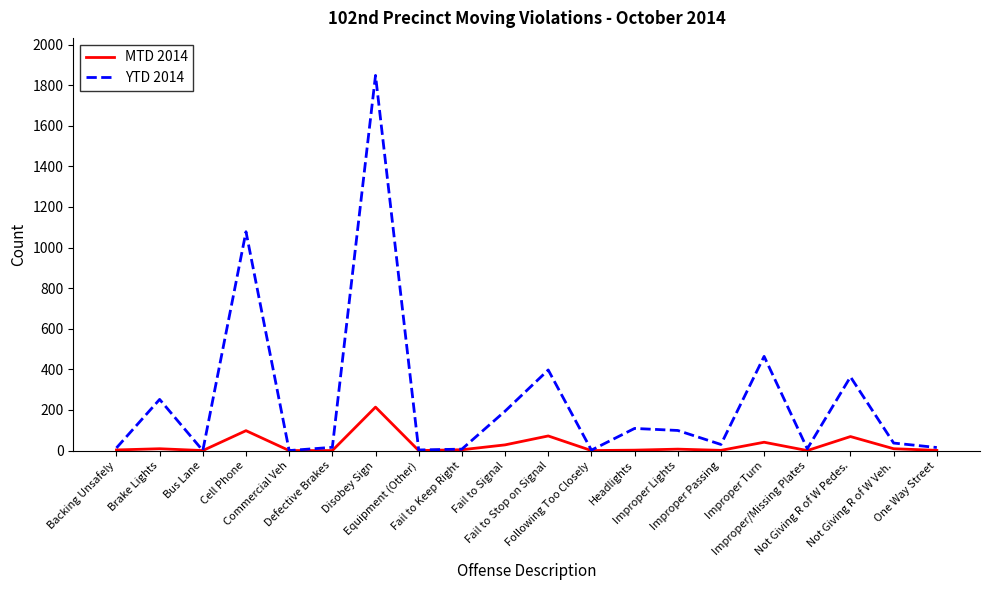

What is the highest value of the MTD 2014 series?

214